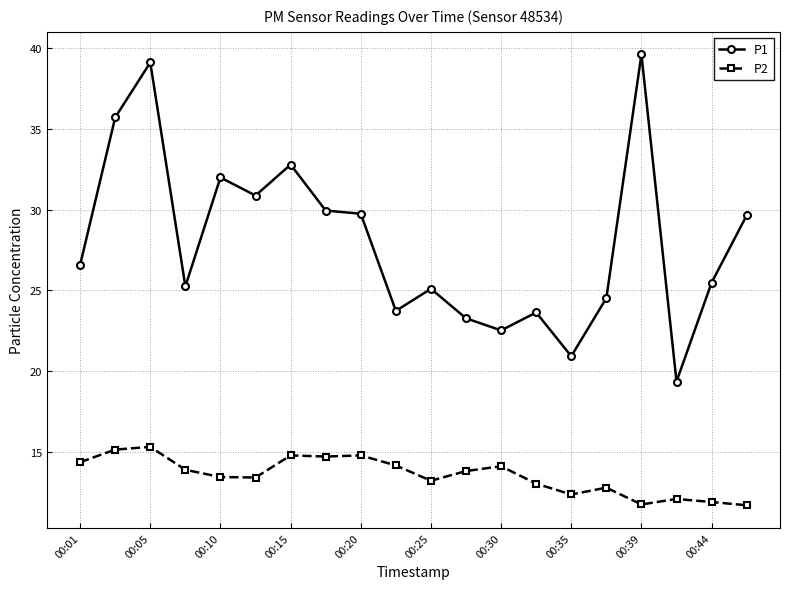

What is the maximum value shown in the chart?

39.6